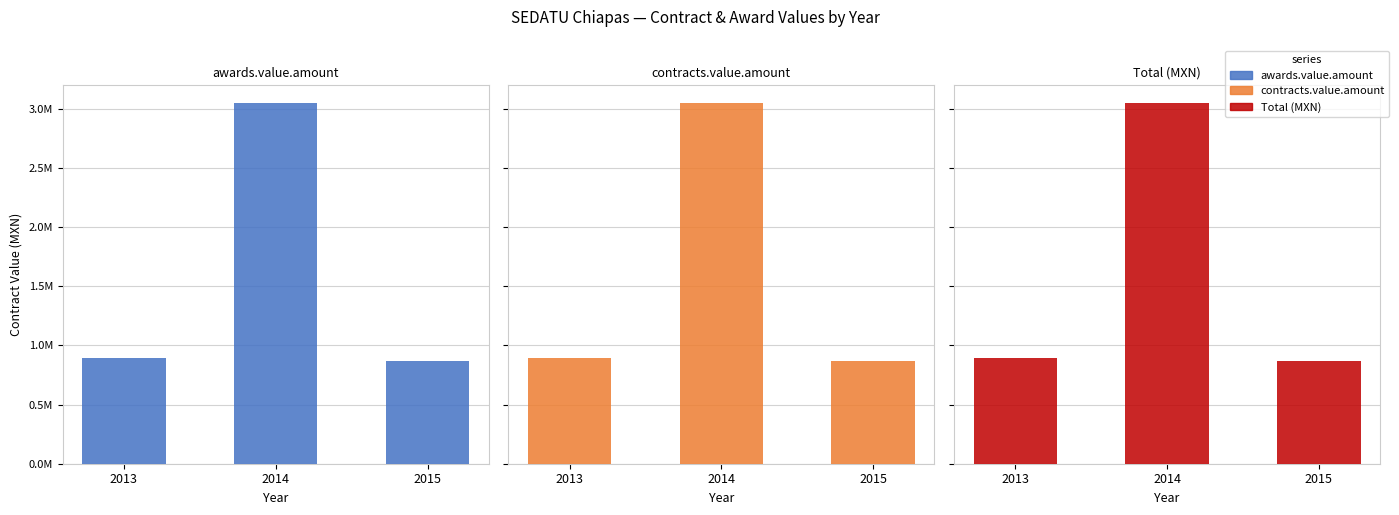

The Total (MXN) series shows 3046779.7 at 2014. True or false?

True